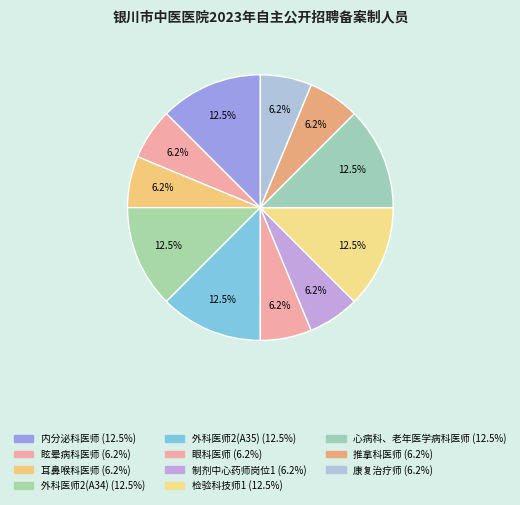

What portion of the pie excludes 外科医师2(A34)?

87.5%